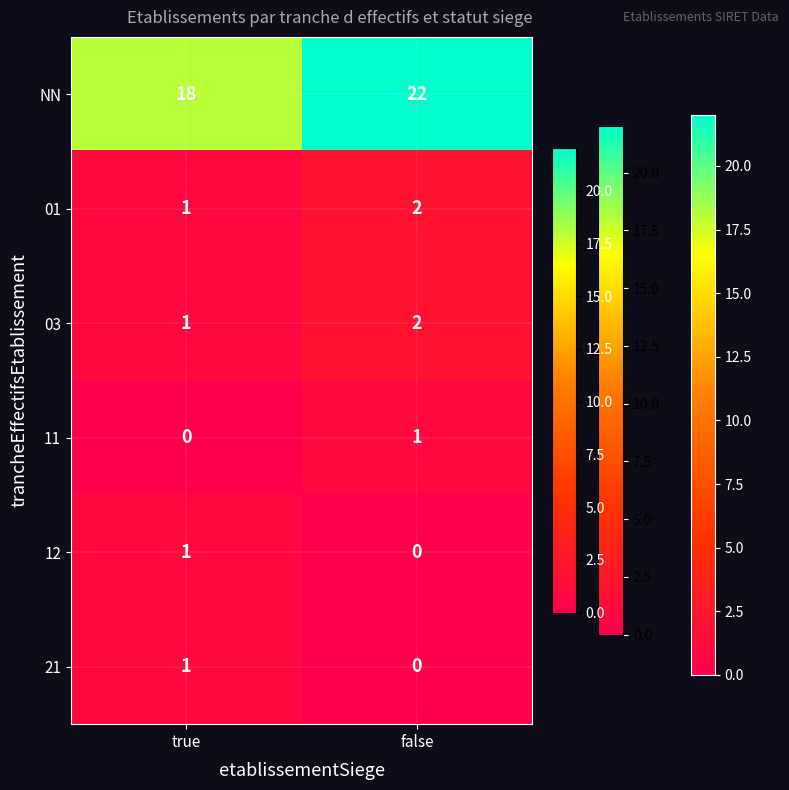

Count the number of data series in this chart.

6